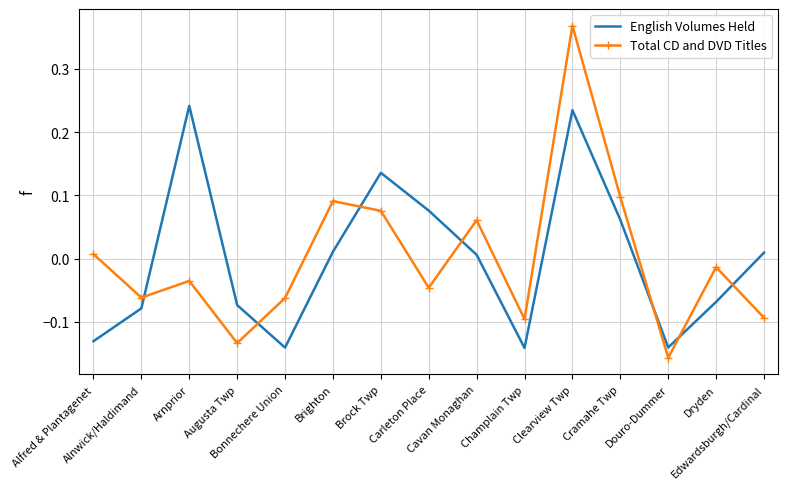

At how many categories does at least one series exceed 0?

9